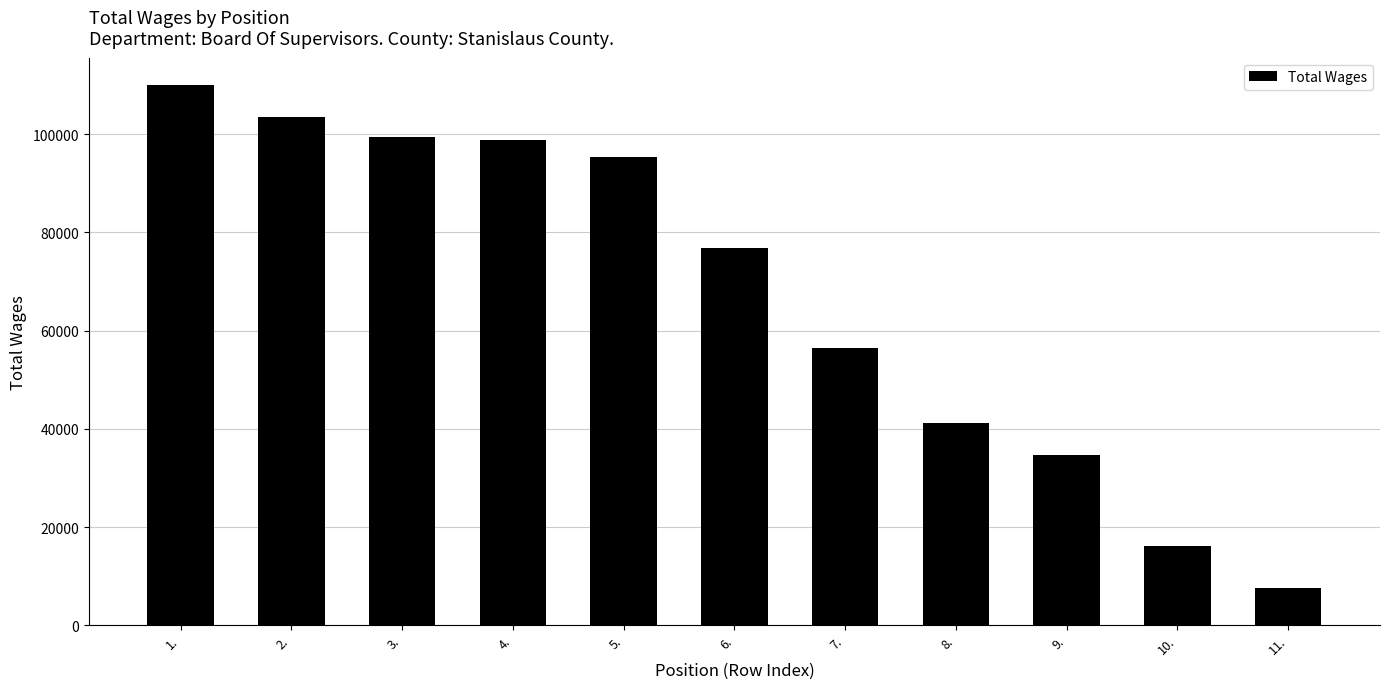

The value at 10. is 16163. True or false?

True